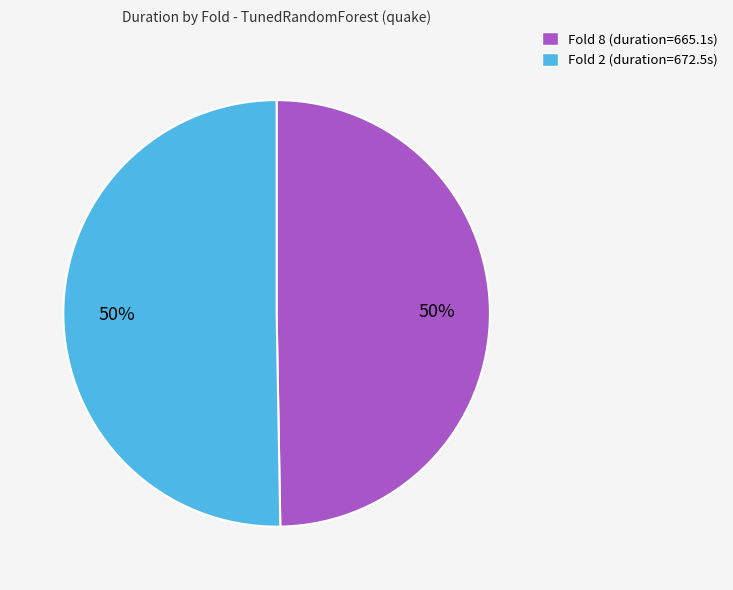

Do Fold 8 (duration=665.1s) and Fold 2 (duration=672.5s) together represent more than half of the pie?

Yes